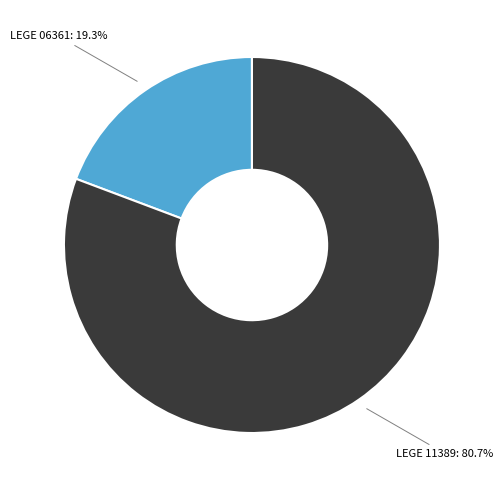

What percentage is the LEGE 11389 slice, to the nearest percent?

81%